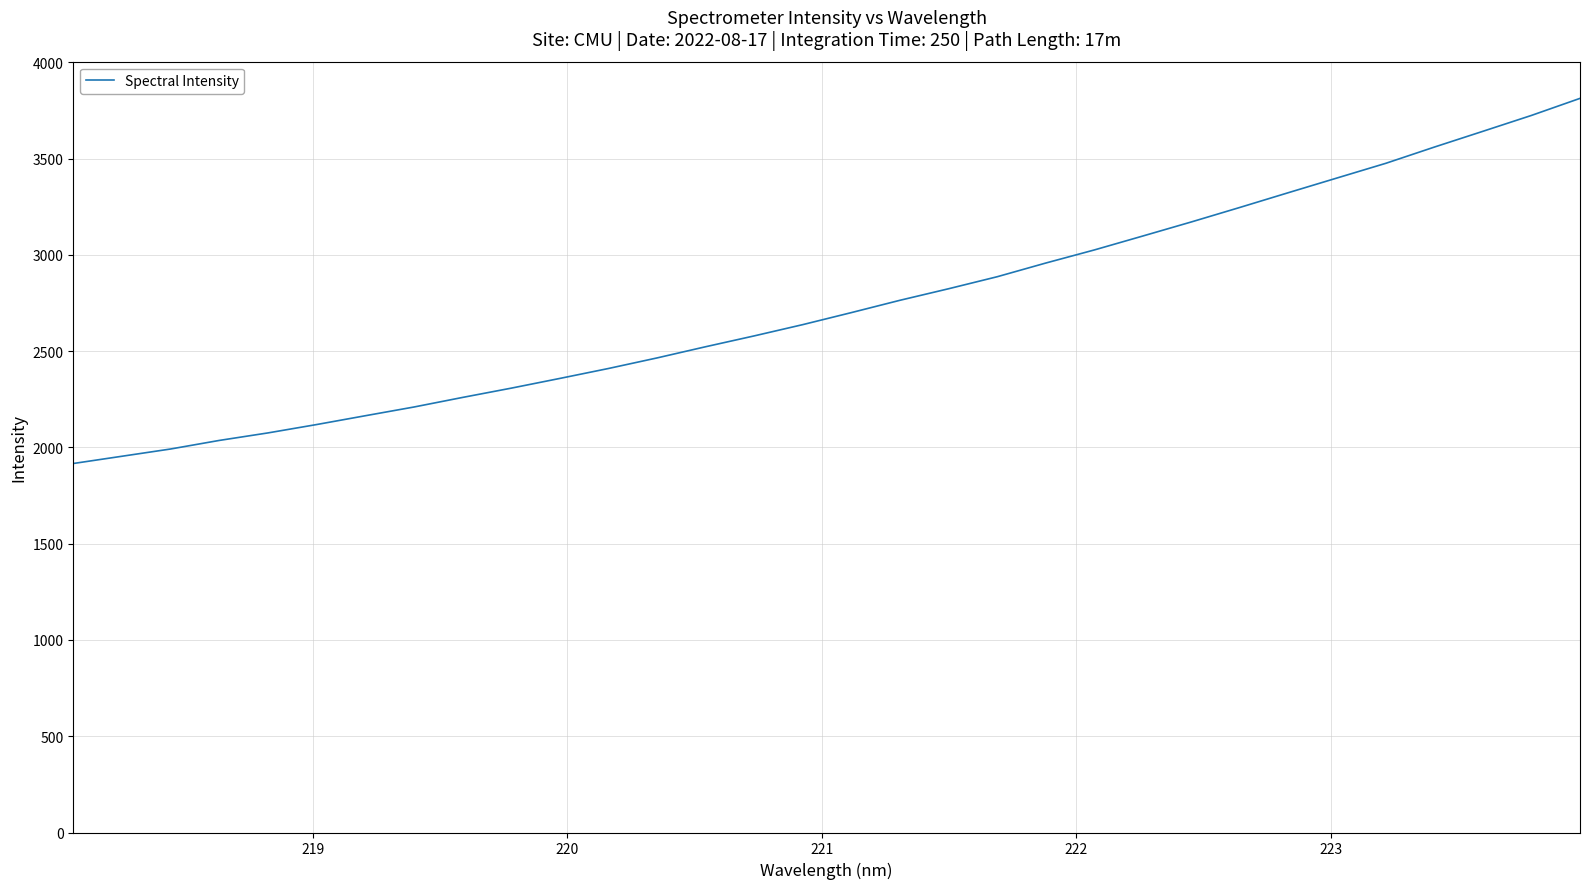

True or false: there are more than 1 points higher than both neighbors.

False